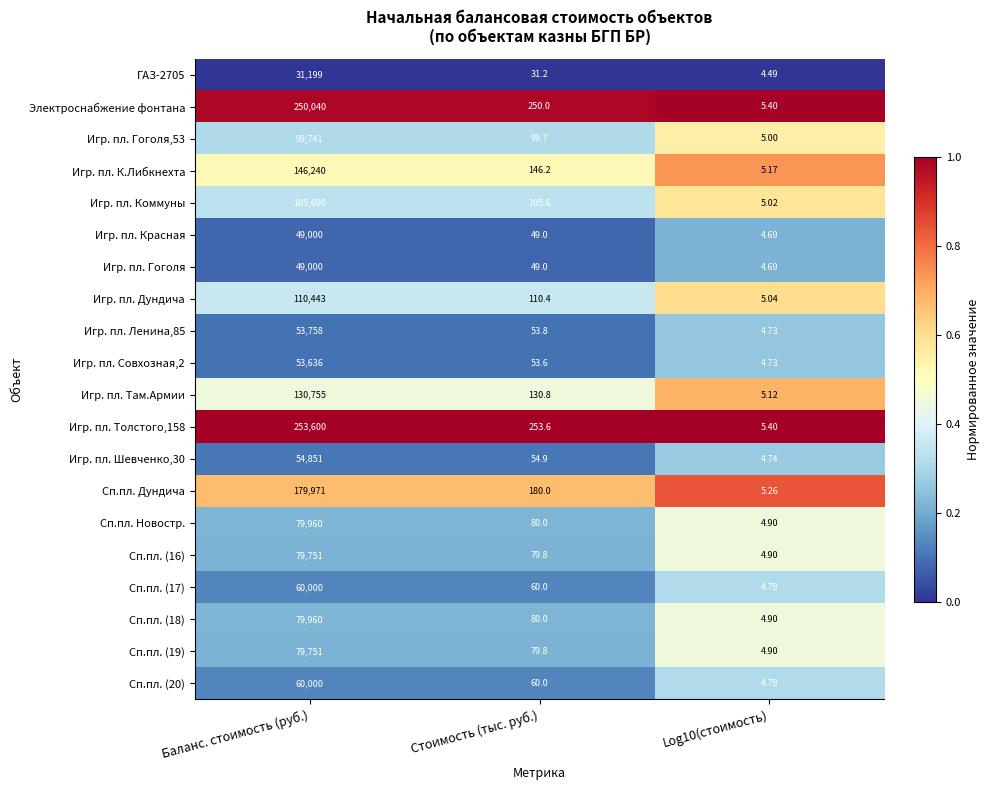

At which category does the chart reach its peak across all series?

Баланс. стоимость (руб.)